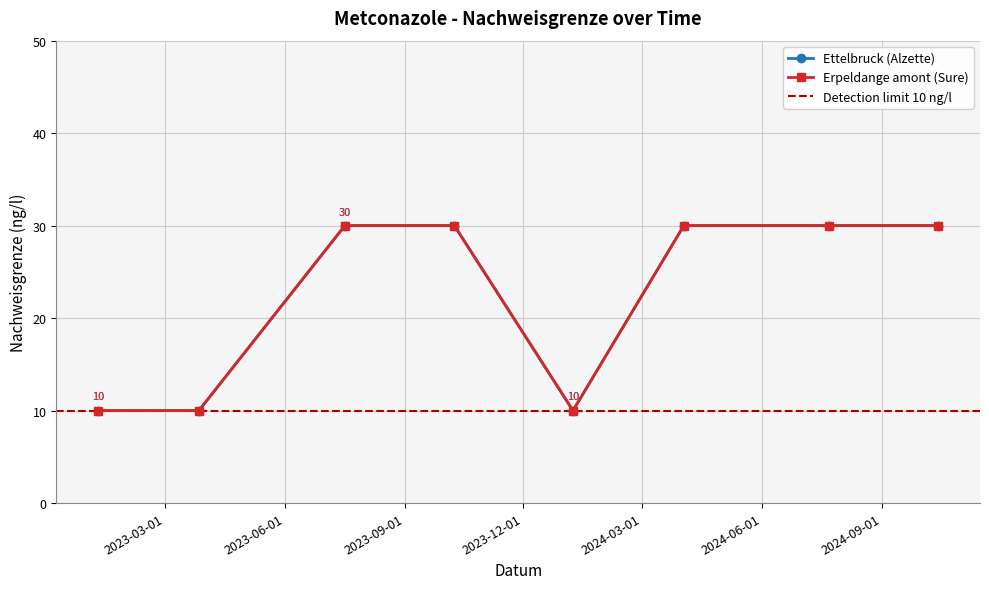

How many Erpeldange amont (Sure) values are between 10 and 30?

8